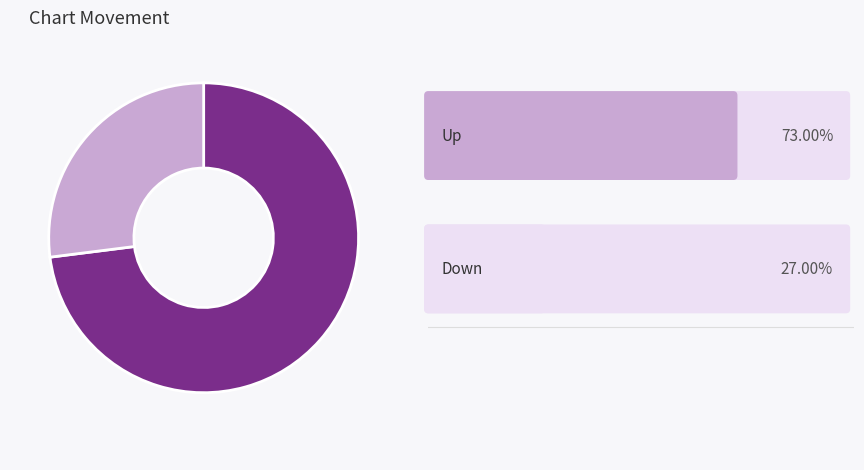

Does any single category account for the majority?

Yes